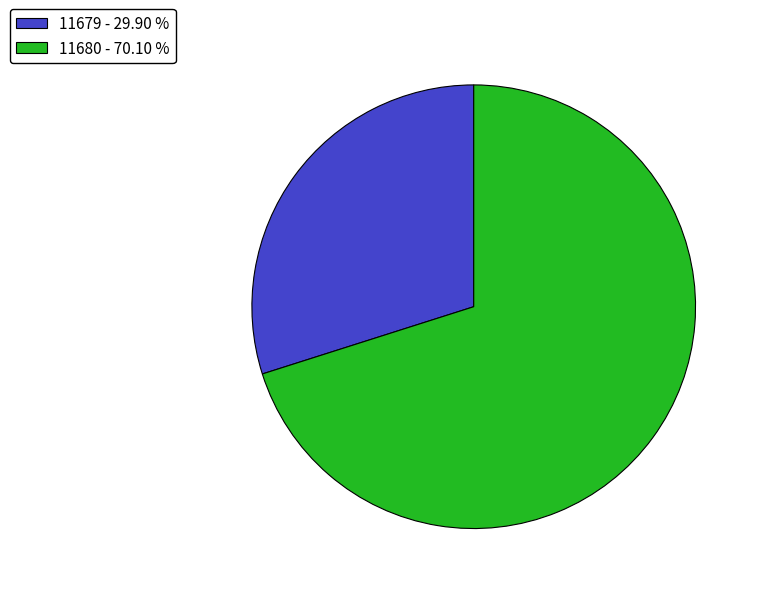

Between 11680 - 70.10 % and 11679 - 29.90 %, which is larger?

11680 - 70.10 %